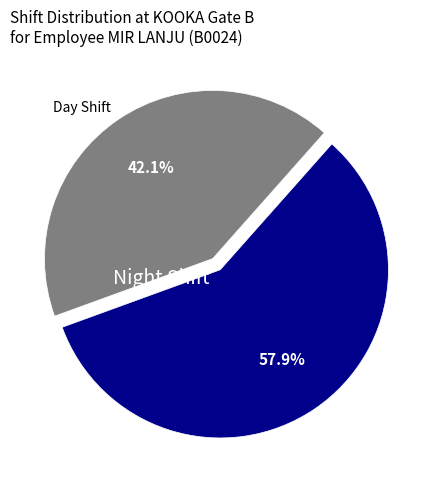

How much of the chart is everything except Night Shift?

42.1%